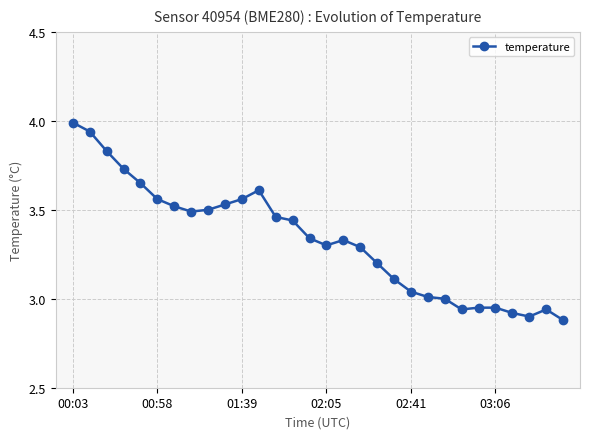

True or false: the data has more than 2 interior local peaks.

True